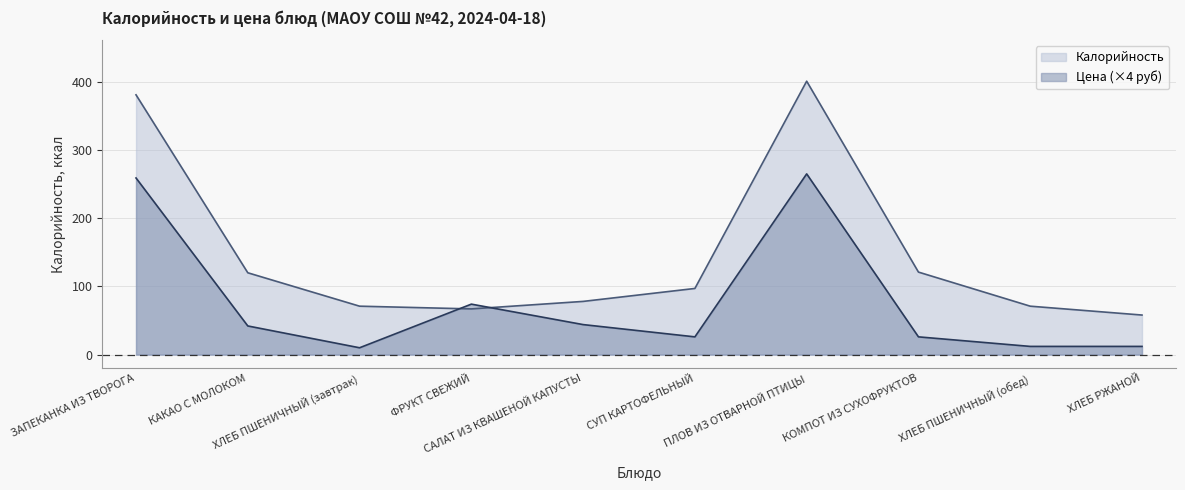

What is the sum of the Цена values at ХЛЕБ ПШЕНИЧНЫЙ (завтрак) and КОМПОТ ИЗ СУХОФРУКТОВ?

36.0